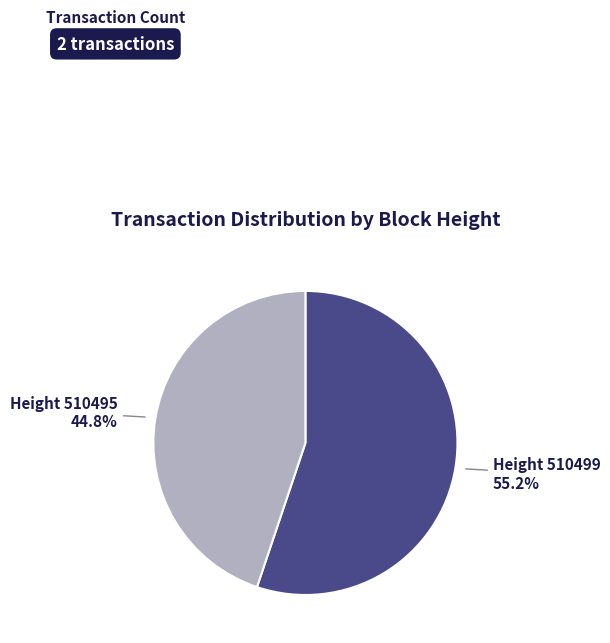

Is there a majority slice in this chart?

Yes